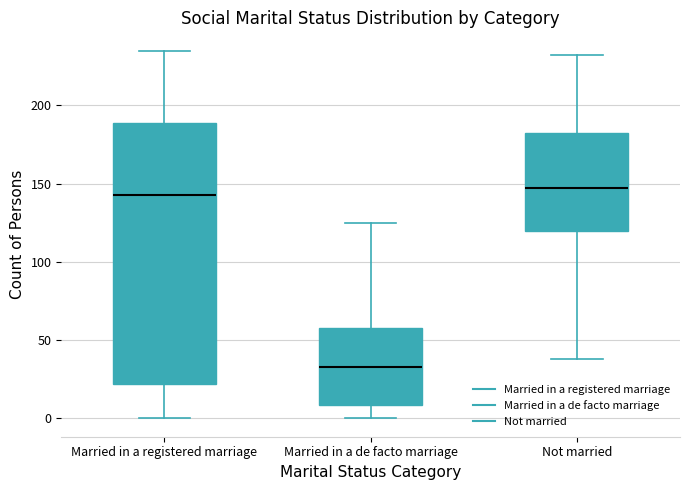

Reading left to right, transcribe this box plot: for each box, give where its median line is, the range the box spans, and where its two whiskers end, as read against the y-axis. The values are not printed on the chart, so give them approximately, as read against the axis.

Married in a registered marriage: median 145, box 20 to 190, whiskers 0 to 235
Married in a de facto marriage: median 35, box 10 to 60, whiskers 0 to 125
Not married: median 150, box 120 to 180, whiskers 40 to 230